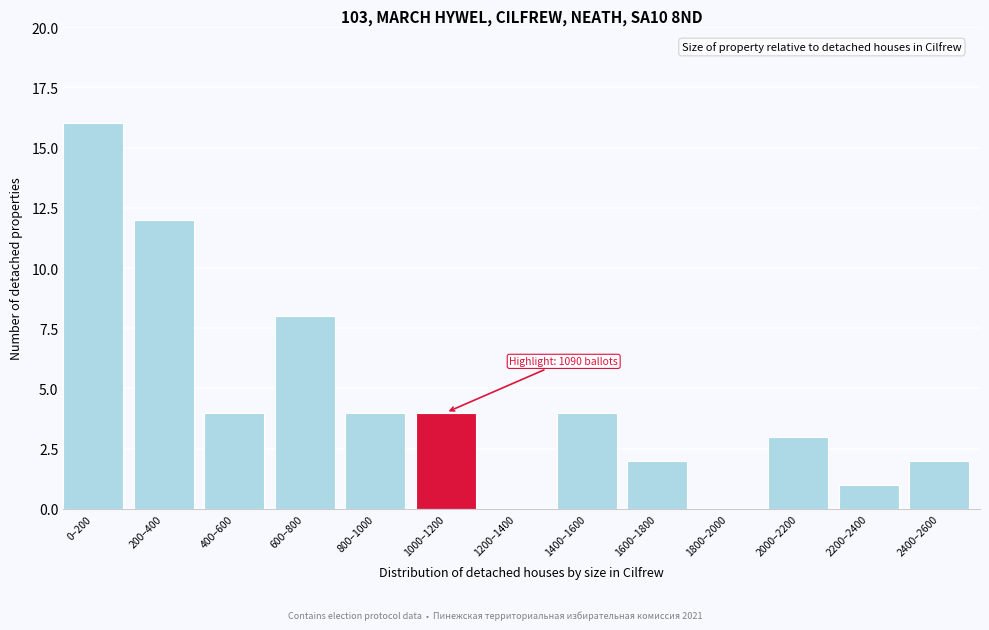

Reading right to left, extract all data points from this chart.

2400–2600=2	2200–2400=1	2000–2200=3	1800–2000=0	1600–1800=2	1400–1600=4	1200–1400=0	1000–1200=4	800–1000=4	600–800=8	400–600=4	200–400=12	0–200=16